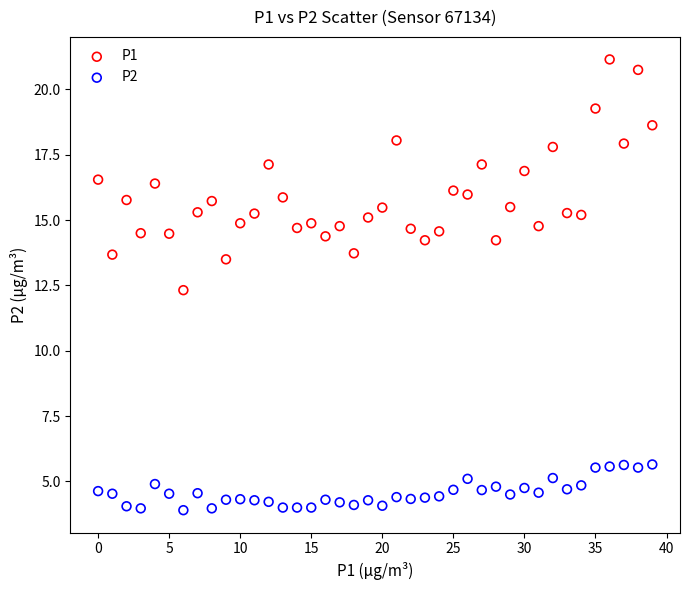

Which series contains the lowest Y value?

P2